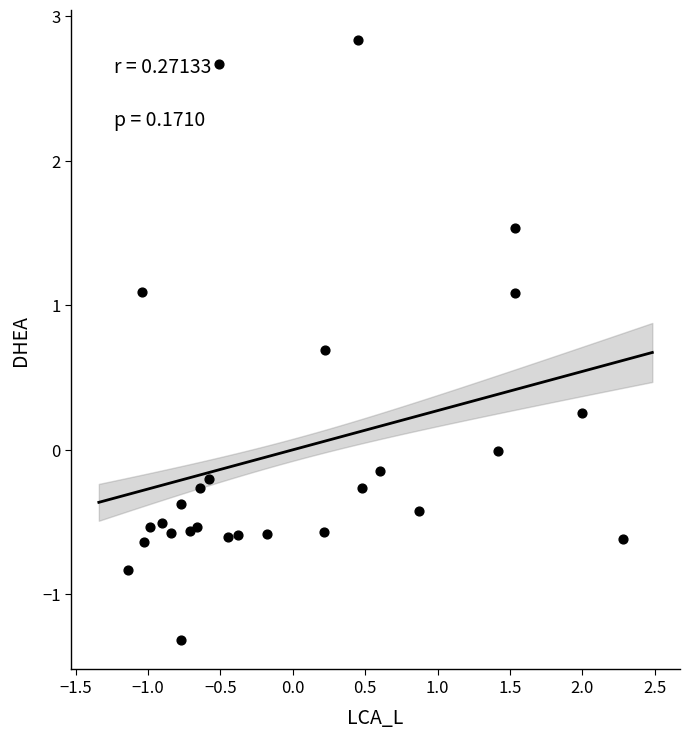

What is the range of X values (max minus min)?

3.4